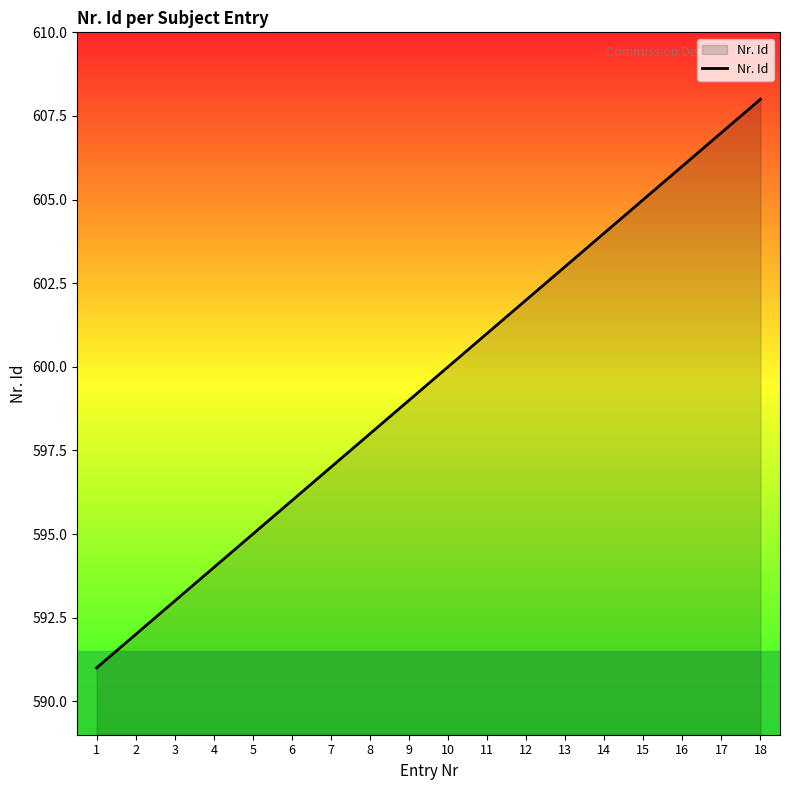

List the labels in order of value, smallest first.

1, 2, 3, 4, 5, 6, 7, 8, 9, 10, 11, 12, 13, 14, 15, 16, 17, 18